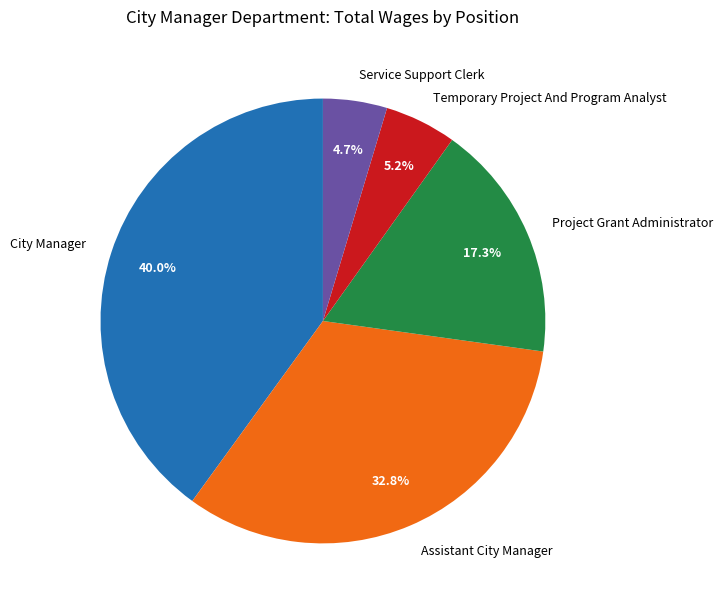

What percentage is the Assistant City Manager slice, to the nearest percent?

33%